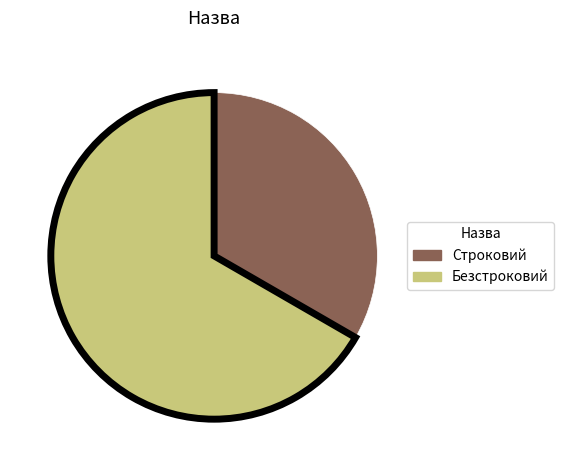

Is there any slice that represents more than half of the pie?

Yes